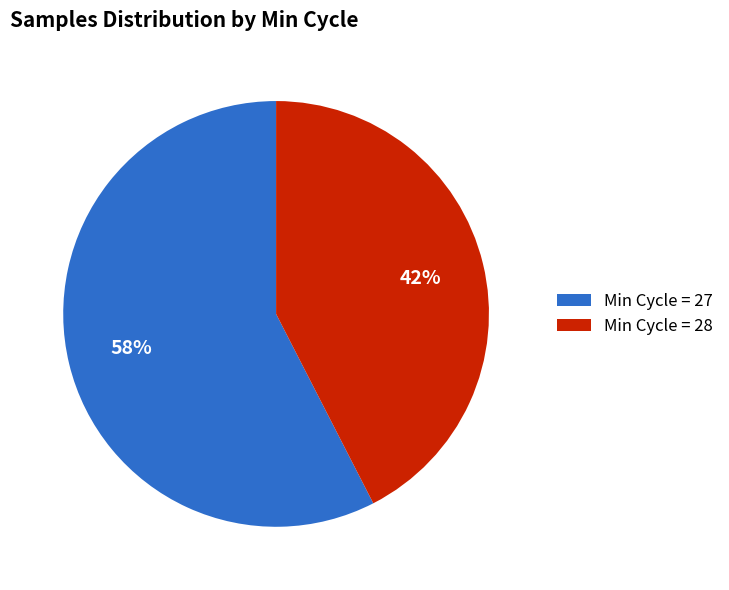

Does any single category account for the majority?

Yes